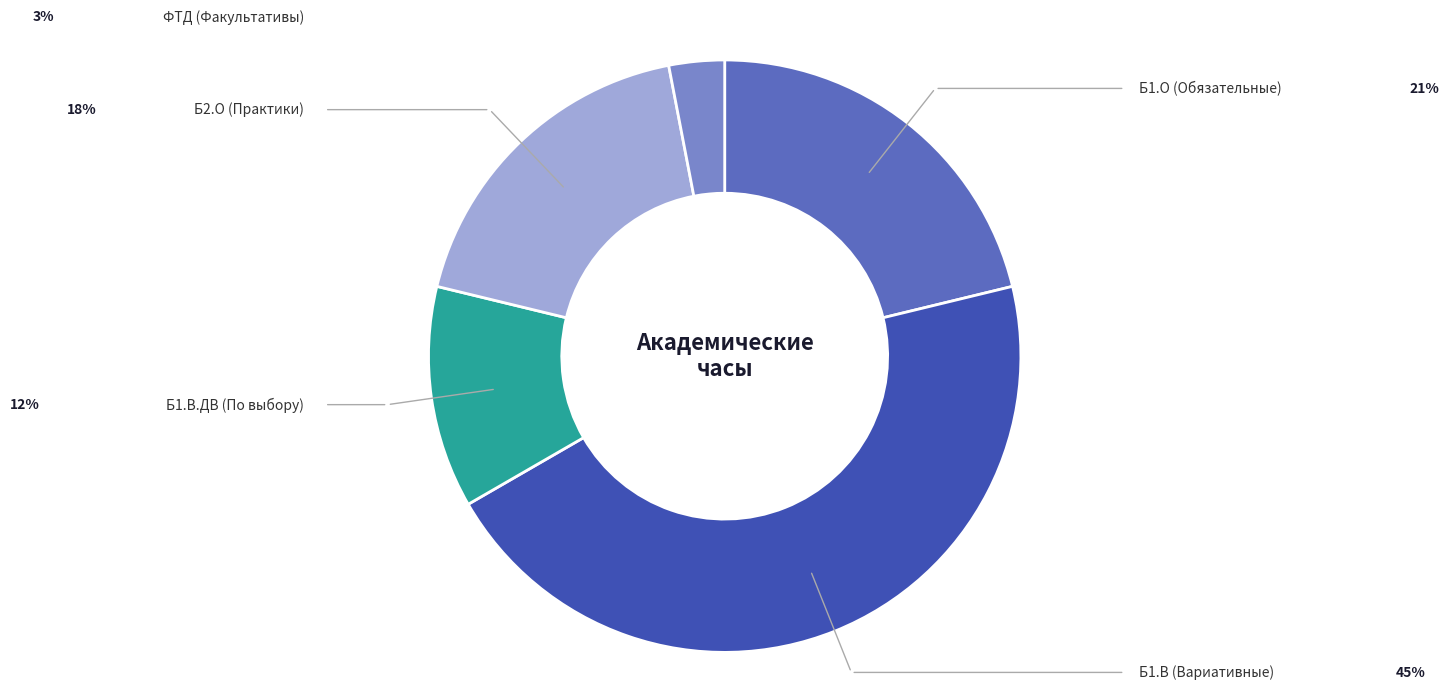

Does any single category account for the majority?

No